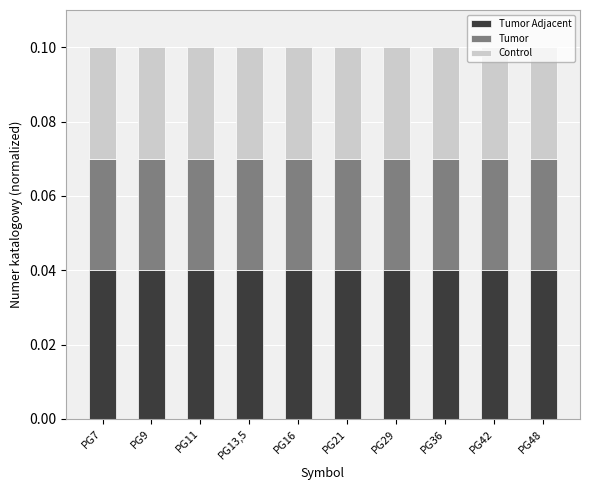

True or false: Tumor has a value of 0.0 at PG21.

False